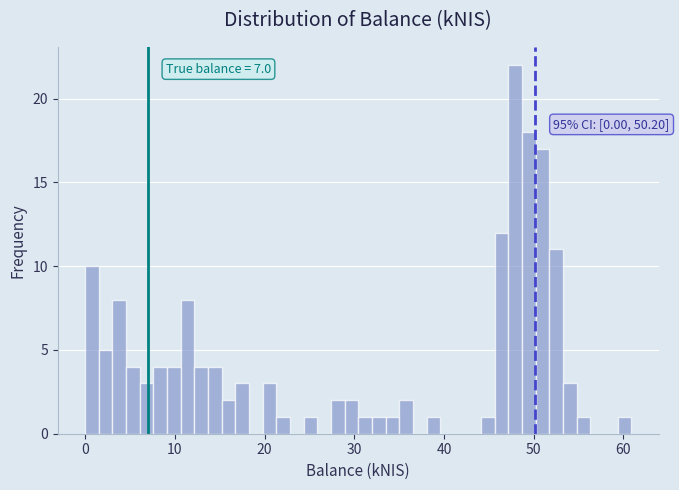

Around what value on the x-axis is the tallest bar? Give the approximate position of its centre, as read against the axis.

48